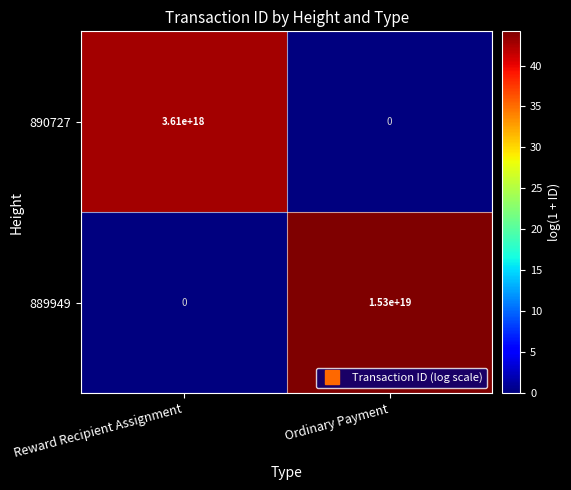

Rank the series by their maximum value, from highest to lowest.

889949, 890727